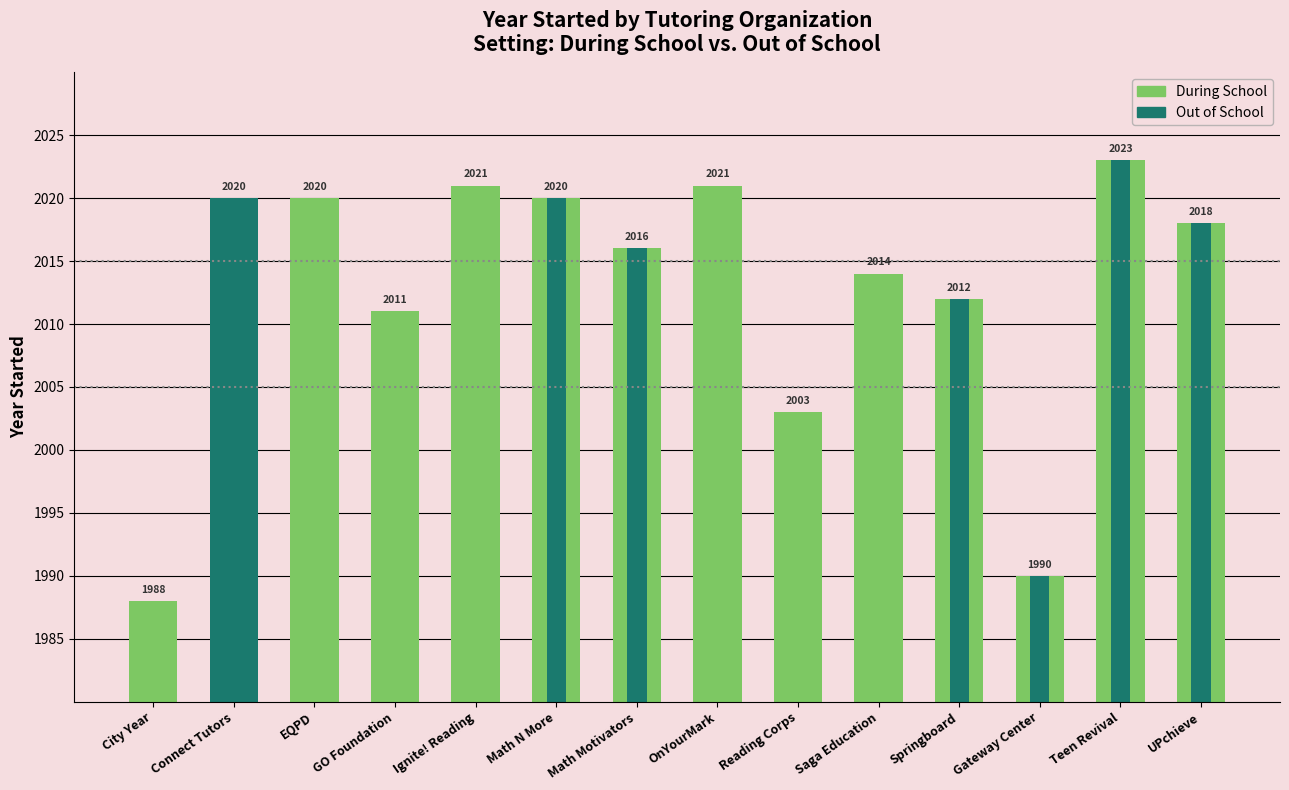

Where is the data nearest to the value 2005?

Reading Corps